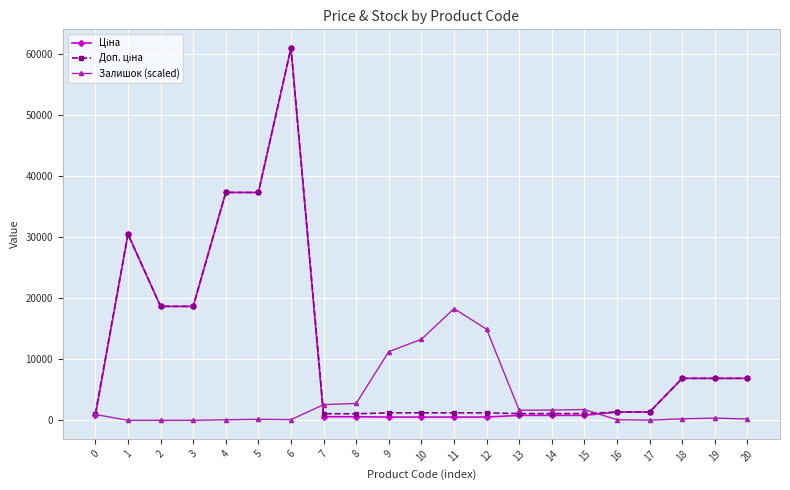

What is the greatest value displayed?

61024.7